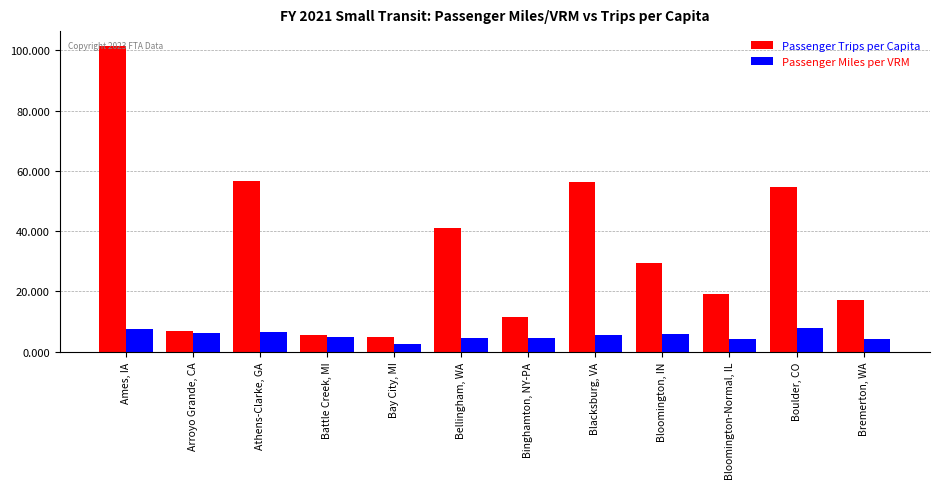

What is the lowest value of the Passenger Miles per VRM series?

2.5